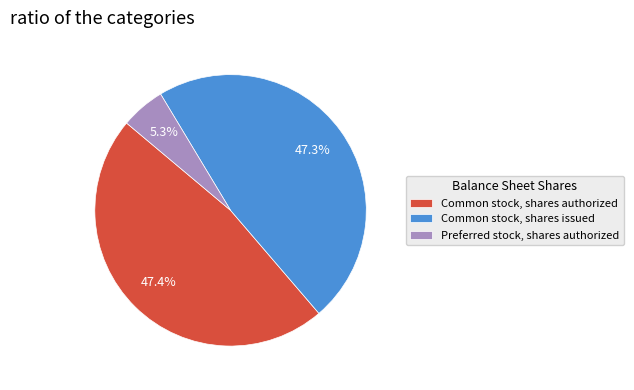

What is the smallest slice in the pie chart?

Preferred stock, shares authorized